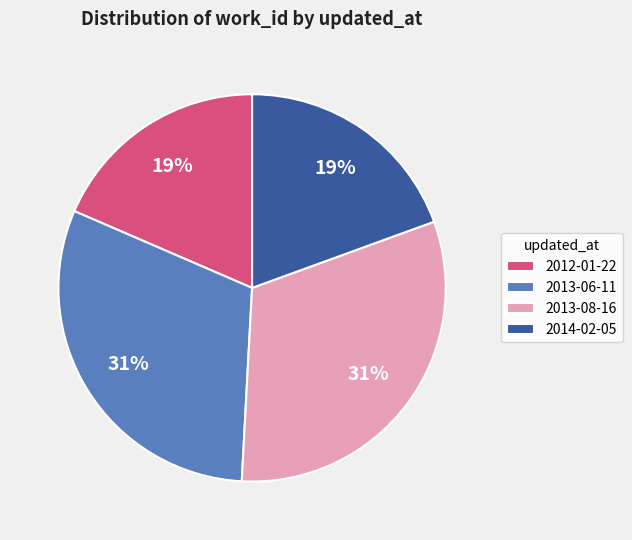

To the nearest percent, what percentage of the pie is 2012-01-22?

19%